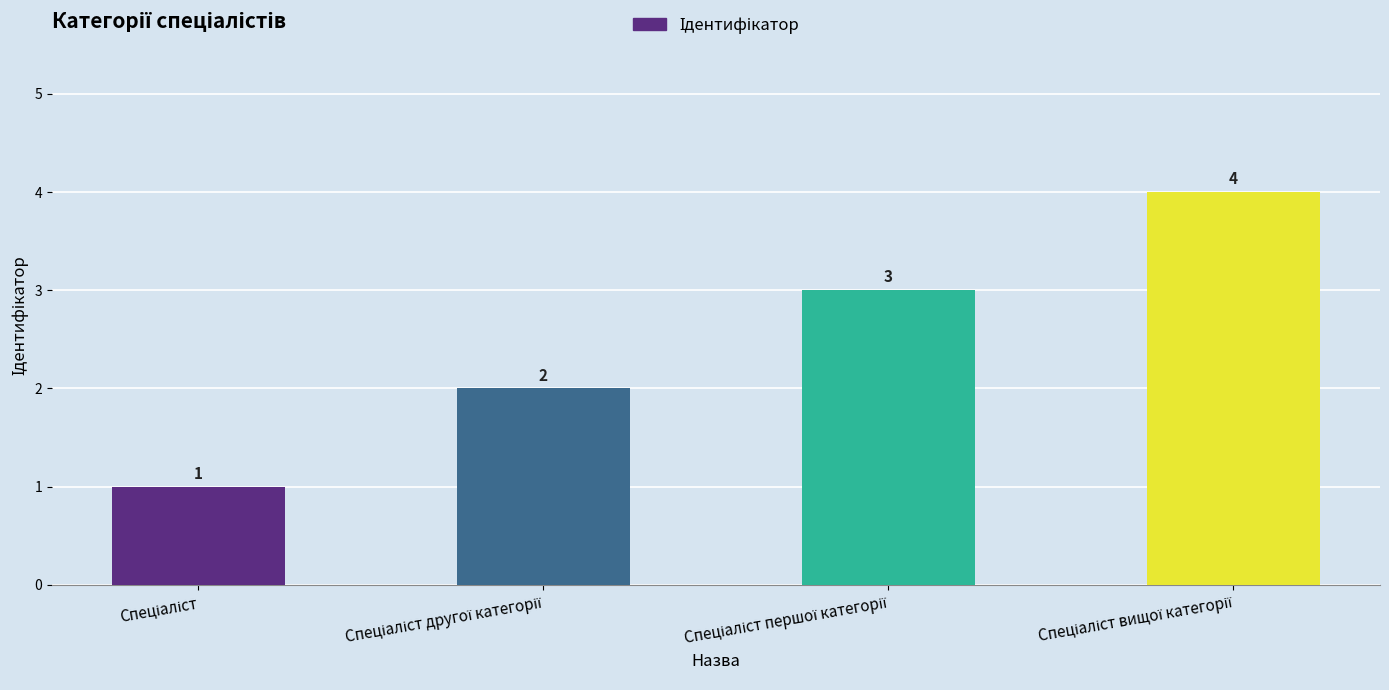

How many values are between 2 and 4?

3